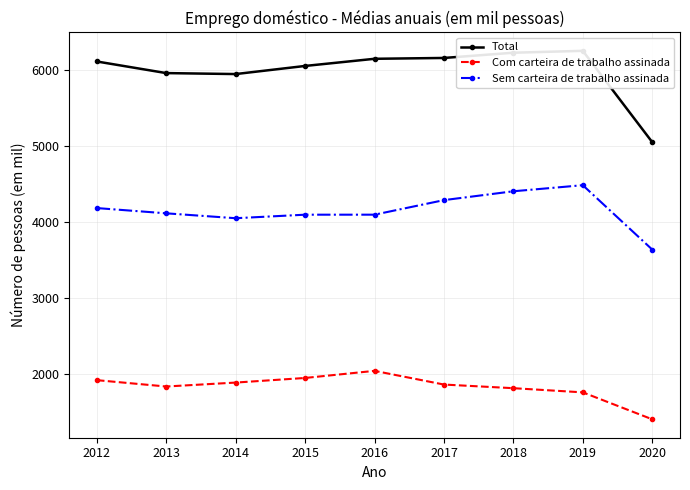

In Total, how many points are higher than both neighbors (excluding endpoints)?

1